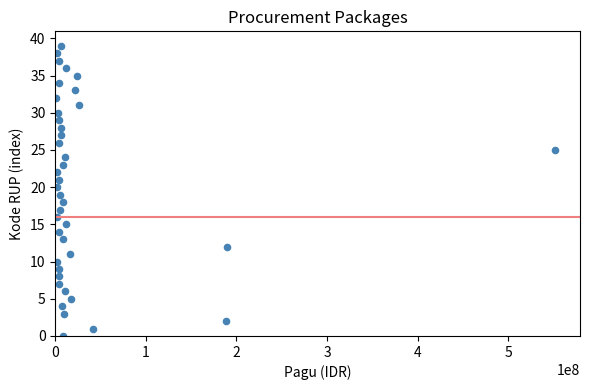

What is the range of Y values (max minus min)?

39